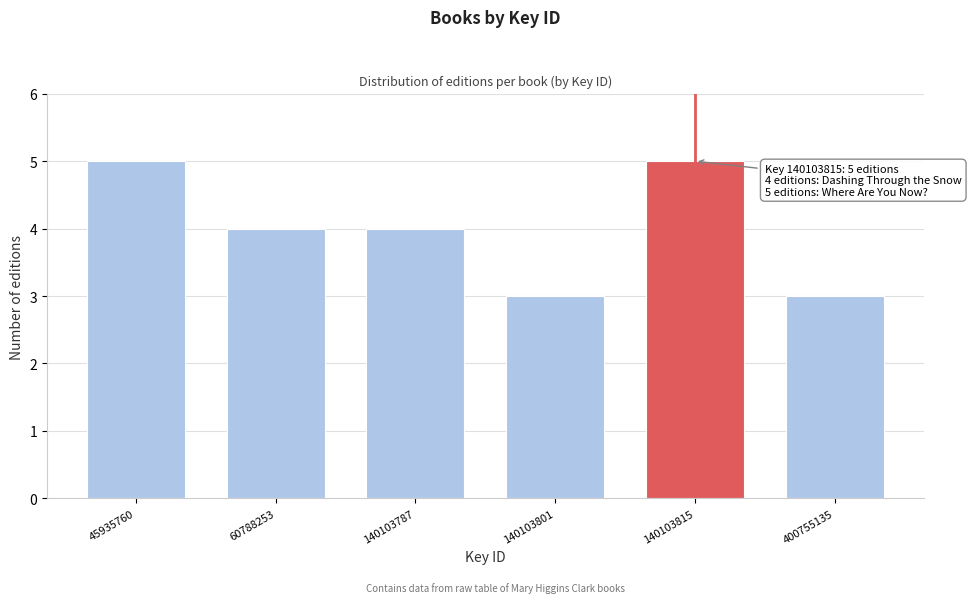

Reading left to right, what are all the values shown in this chart?

5	4	4	3	5	3